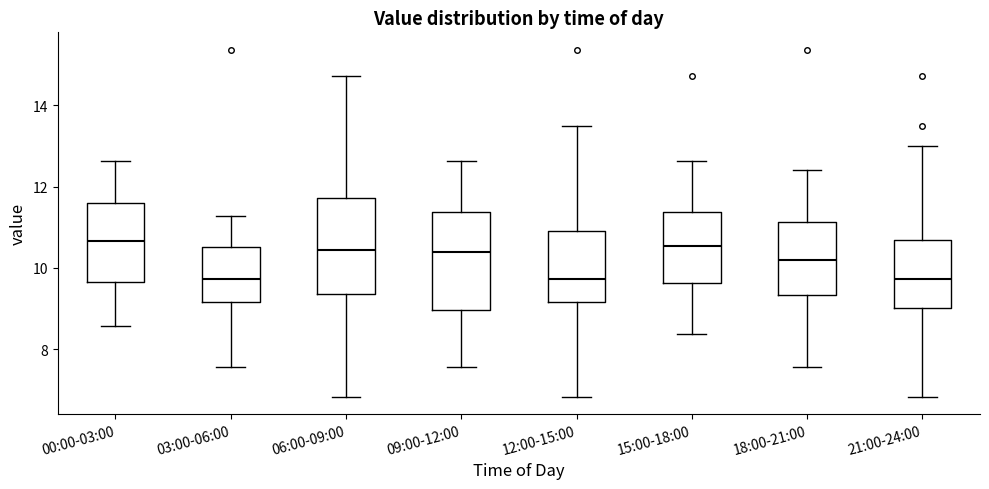

Where is the lower edge of the box for 18:00-21:00 on the y-axis? The values are not printed on the chart, so give them approximately, as read against the axis.

9.4